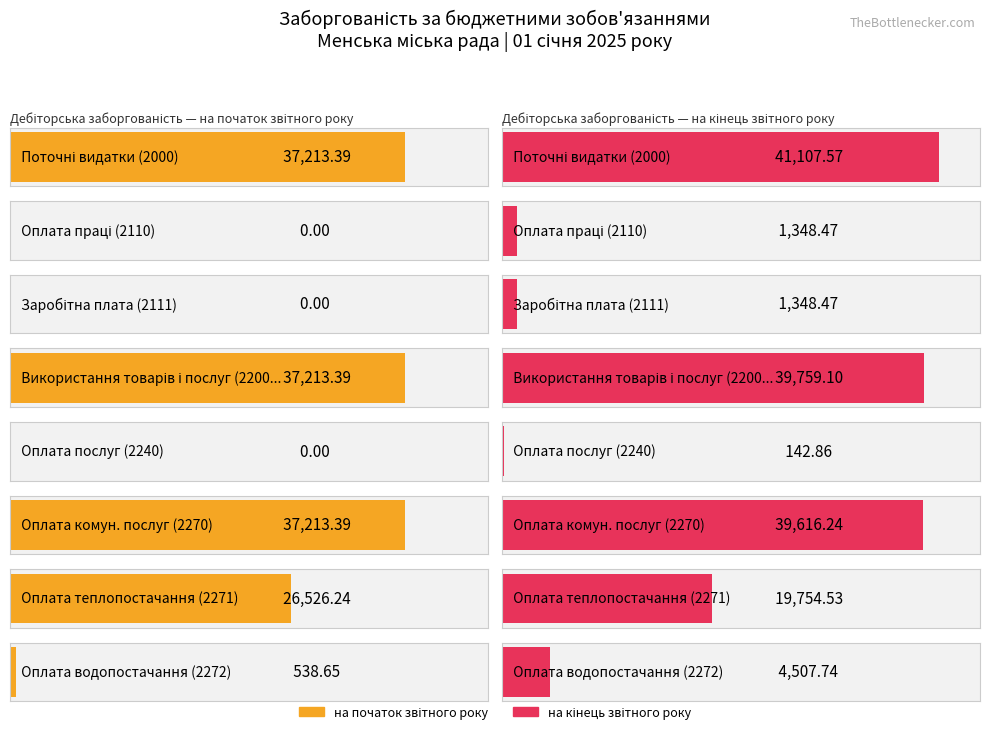

What is the difference between the на кінець звітного року values at 7 and 6?

15246.8